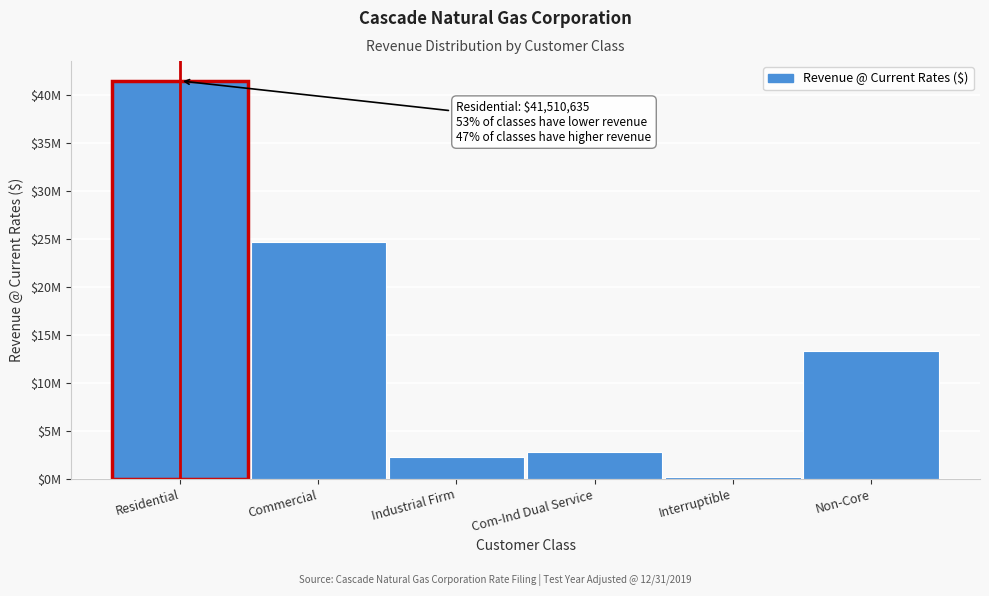

Are the bars horizontal?

No